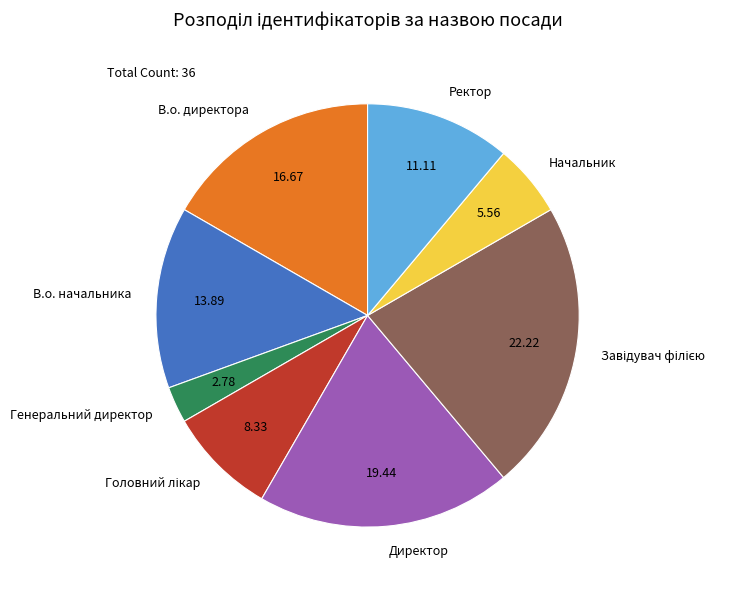

Does Директор represent more than half of the total?

No